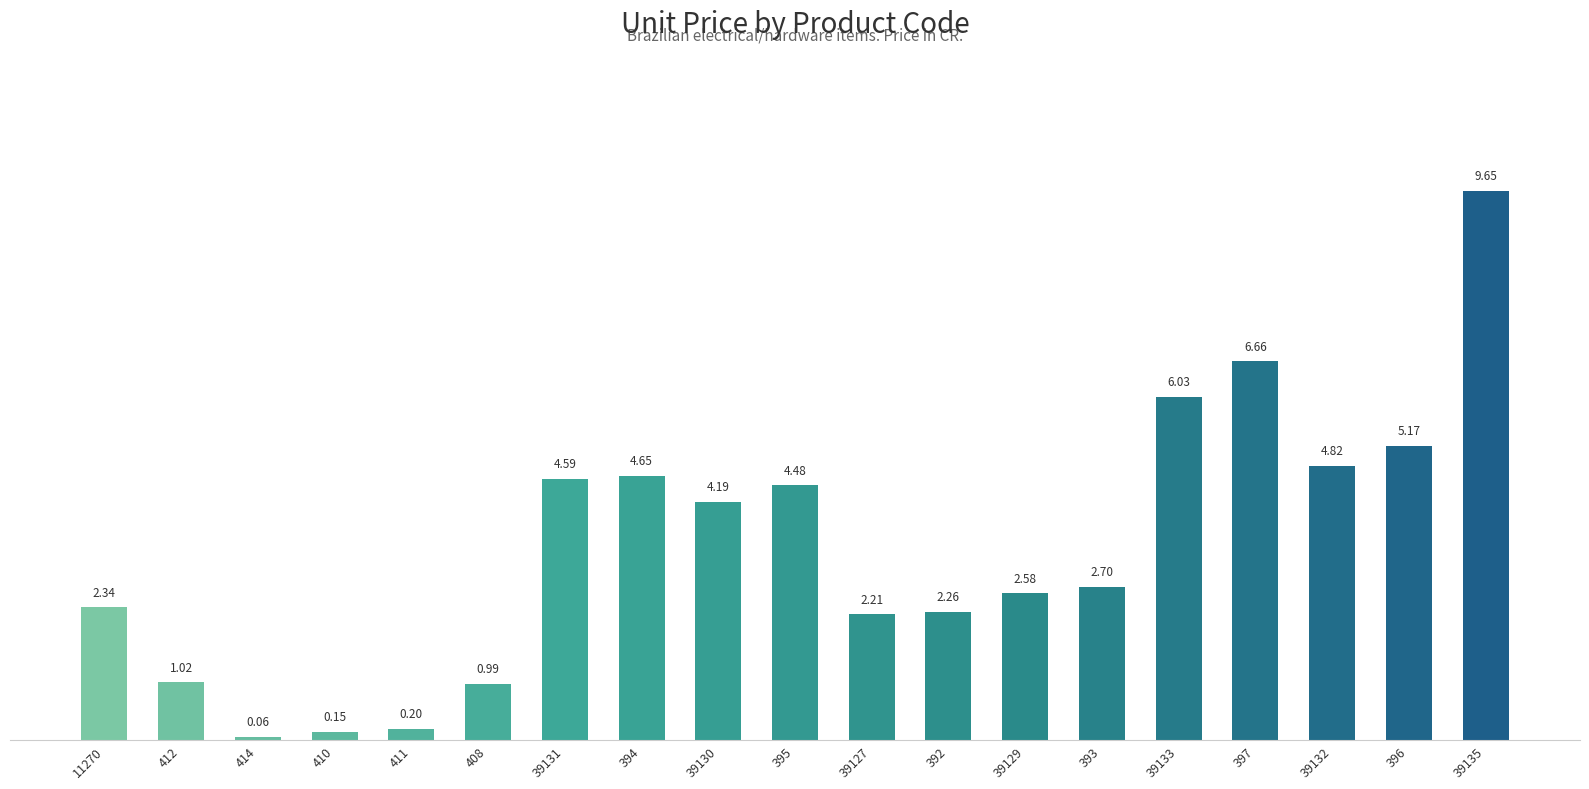

Which label corresponds to the largest value in the chart?

39135